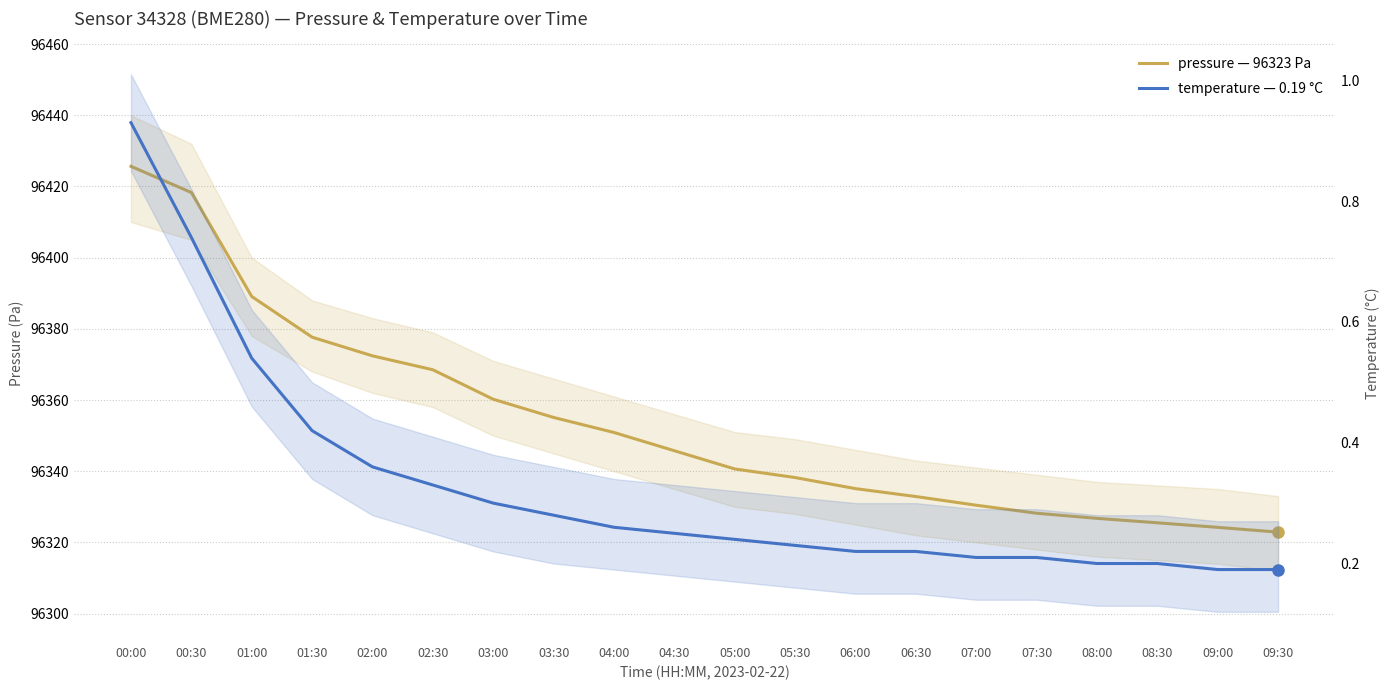

Is this an area chart (filled region under the line)?

No